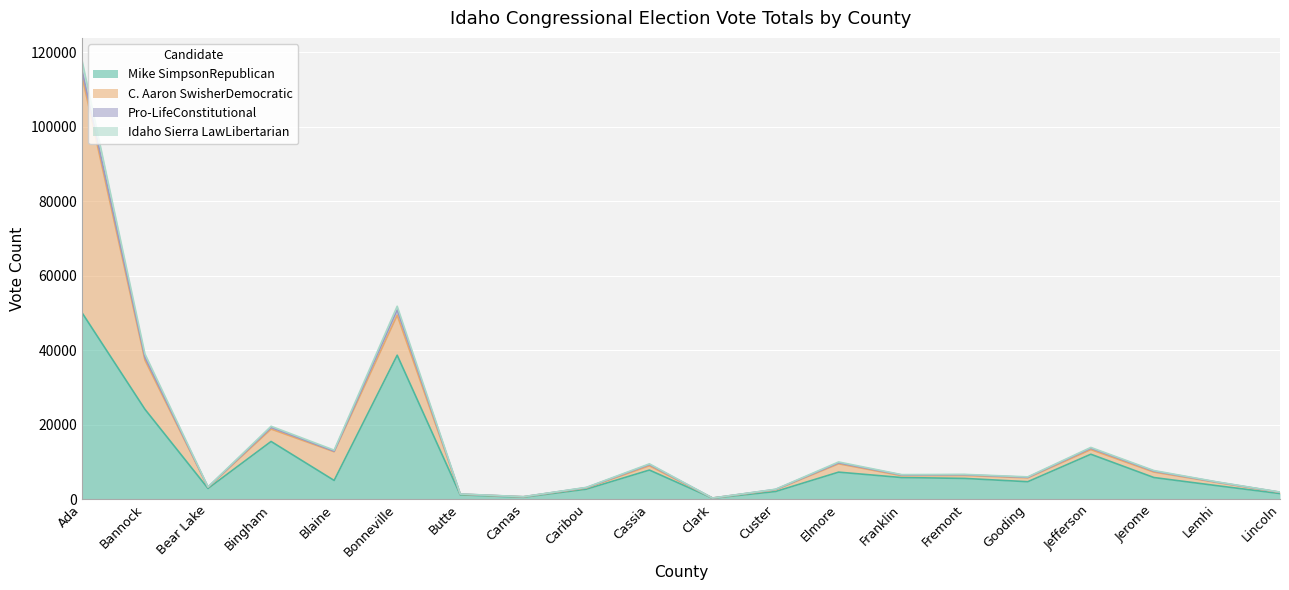

At how many categories does at least one series exceed 112663?

1